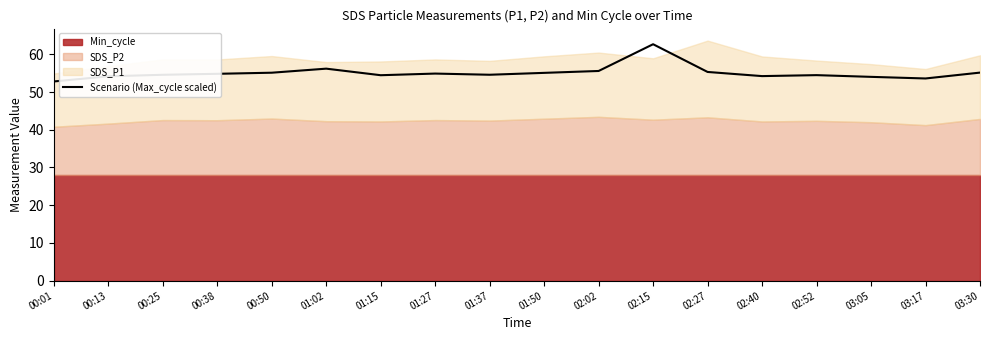

List the labels in order of value, smallest first.

00:01, 03:17, 03:05, 00:13, 02:40, 01:15, 02:52, 00:25, 01:37, 00:38, 01:27, 01:50, 00:50, 03:30, 02:27, 02:02, 01:02, 02:15